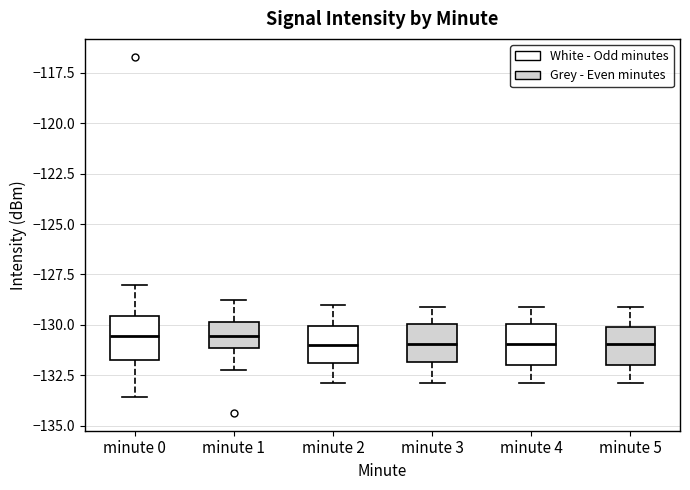

Reading left to right, transcribe this box plot: for each box, give where its median line is, the range the box spans, and where its two whiskers end, as read against the y-axis. The values are not printed on the chart, so give them approximately, as read against the axis.

minute 0: median -130.5, box -131.5 to -129.5, whiskers -133.5 to -128.0
minute 1: median -130.5, box -131.0 to -130.0, whiskers -132.0 to -129.0
minute 2: median -131.0, box -132.0 to -130.0, whiskers -133.0 to -129.0
minute 3: median -131.0, box -132.0 to -130.0, whiskers -133.0 to -129.0
minute 4: median -131.0, box -132.0 to -130.0, whiskers -133.0 to -129.0
minute 5: median -131.0, box -132.0 to -130.0, whiskers -133.0 to -129.0